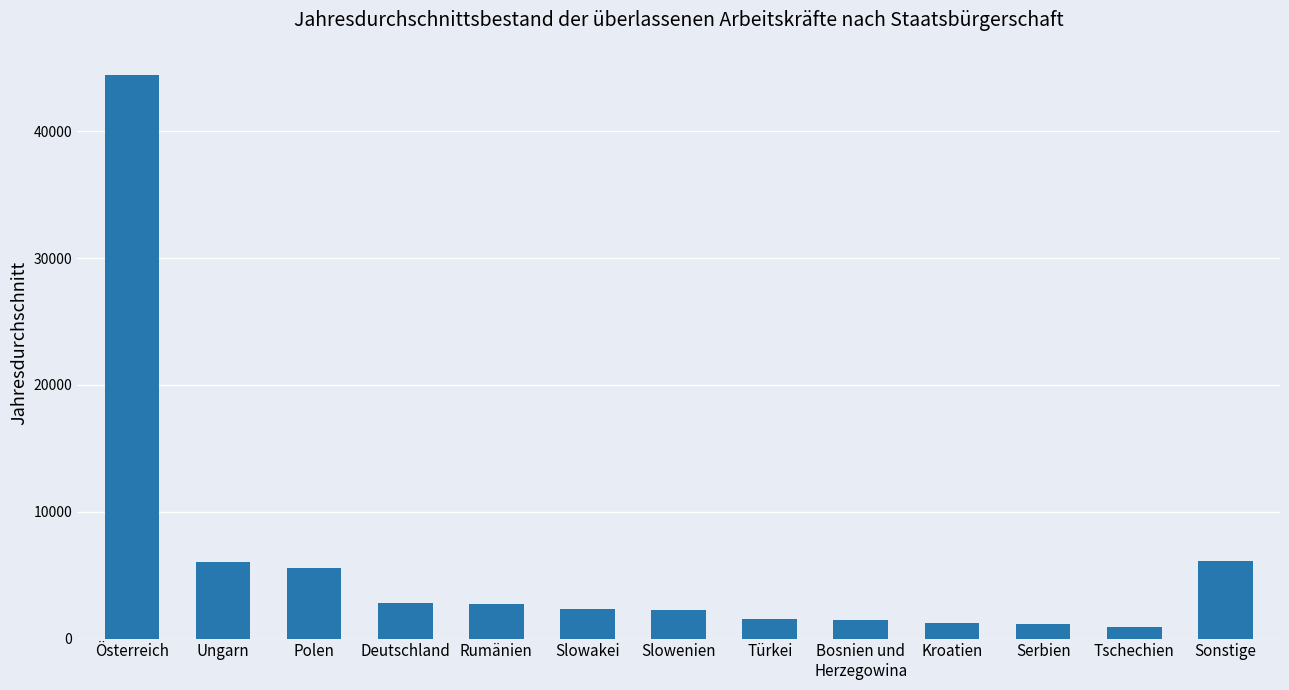

Does the chart contain stacked bars?

No